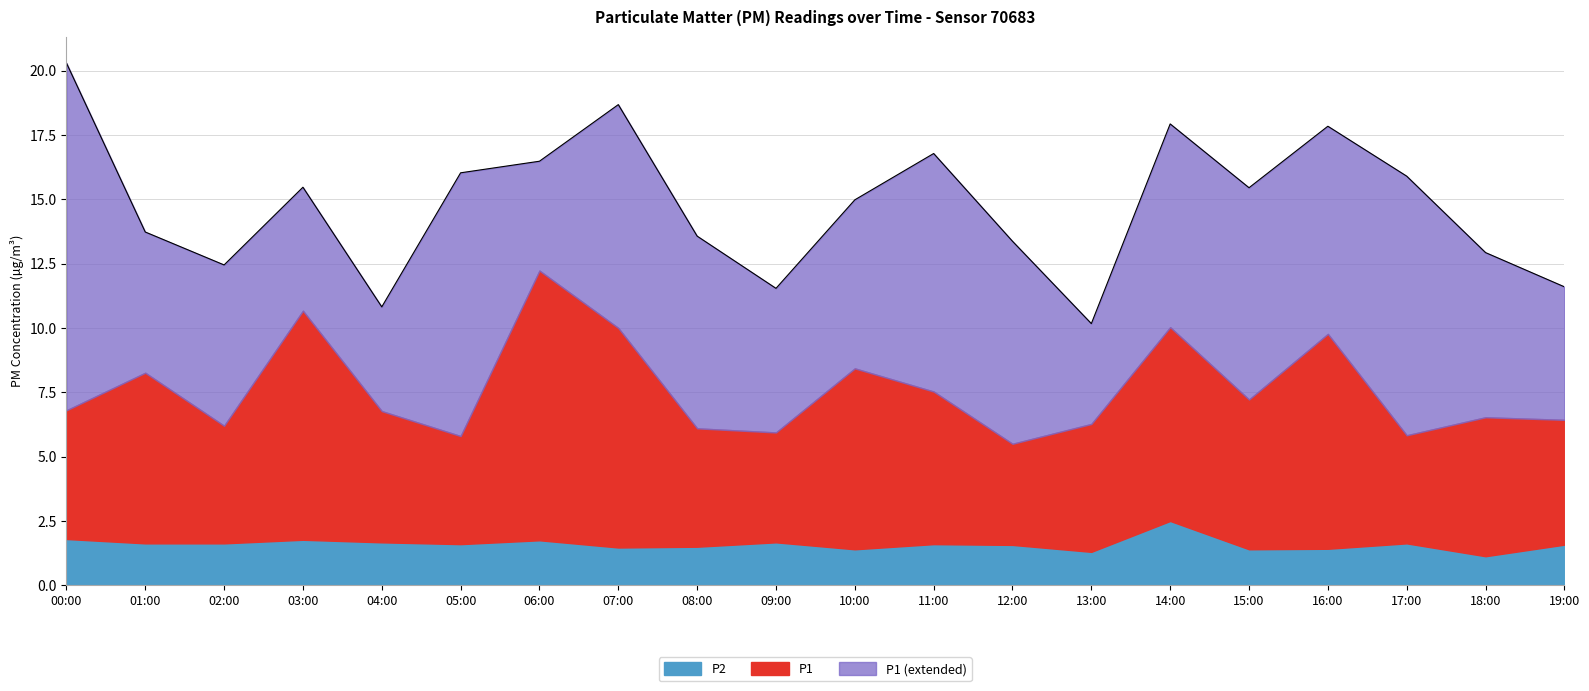

At which category is the sum across all series the highest?

00:00